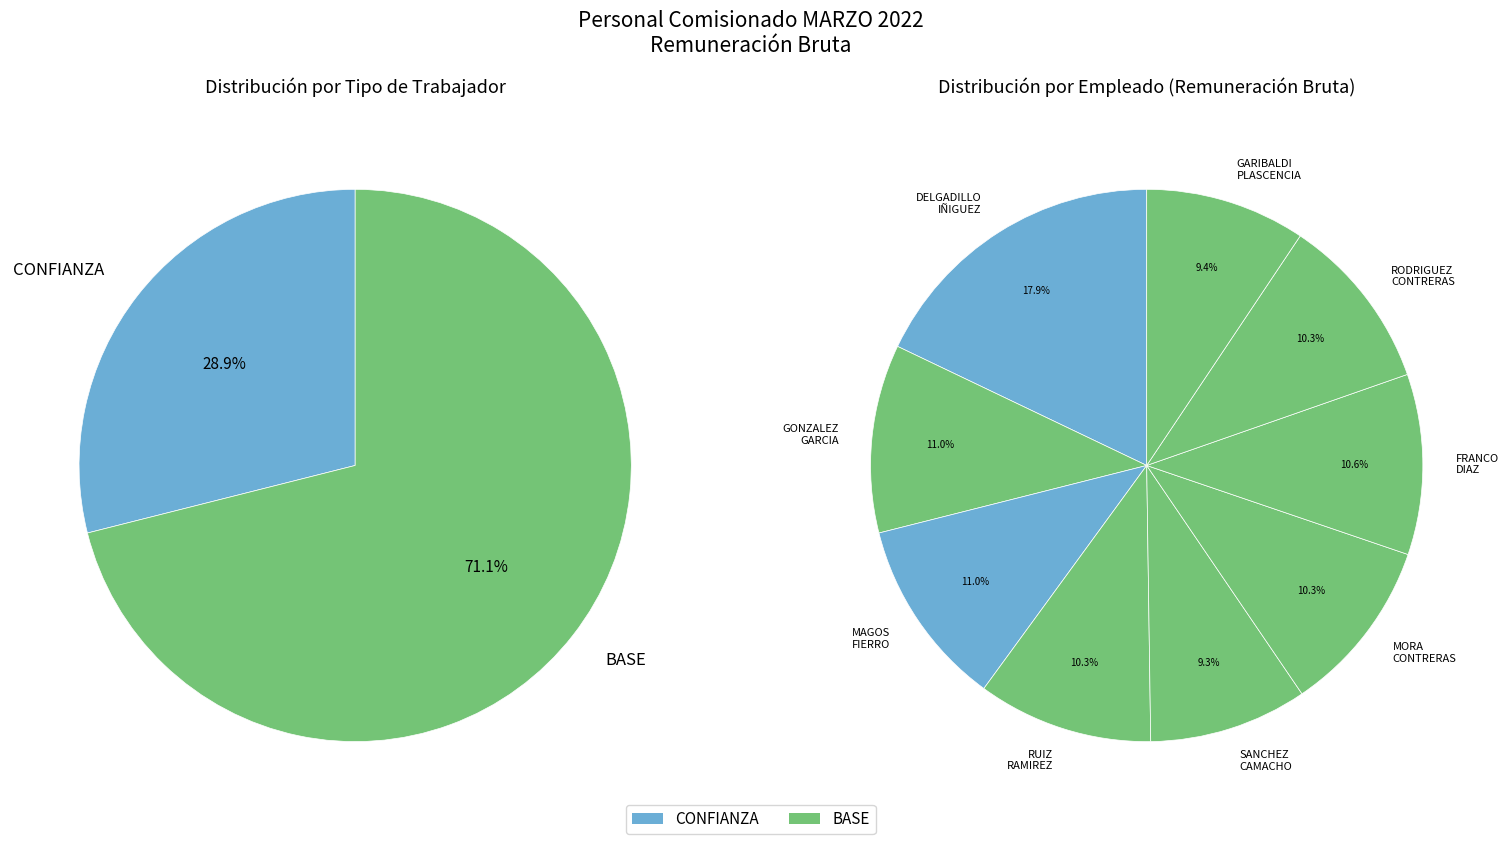

To the nearest percent, what is the average slice percentage?

11%